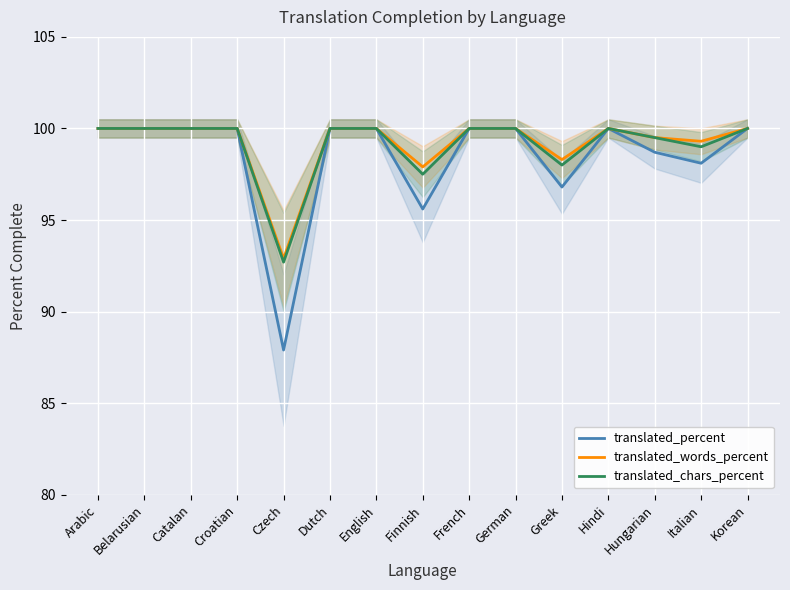

At which label is translated_chars_percent closest to 96?

Finnish